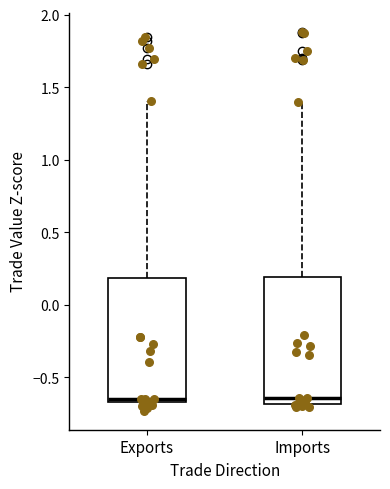

Reading left to right, read every box against the y-axis: the position of its median line, the range the box covers, and the ends of its whiskers. The values are not printed on the chart, so give them approximately, as read against the axis.

Exports: median -0.65 (just above the box's lower edge), box -0.65 to 0.20, whiskers -0.75 to 1.40
Imports: median -0.65, box -0.70 to 0.20, whiskers -0.70 (just below the box's lower edge) to 1.40